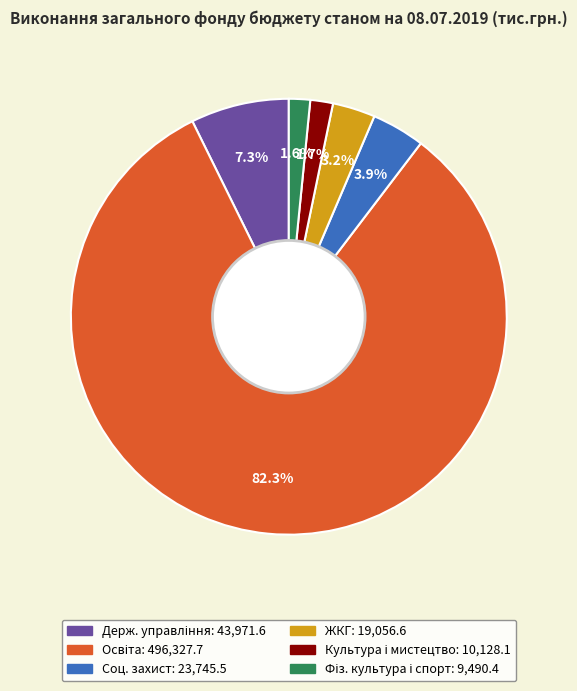

Is there any slice that represents more than half of the pie?

Yes